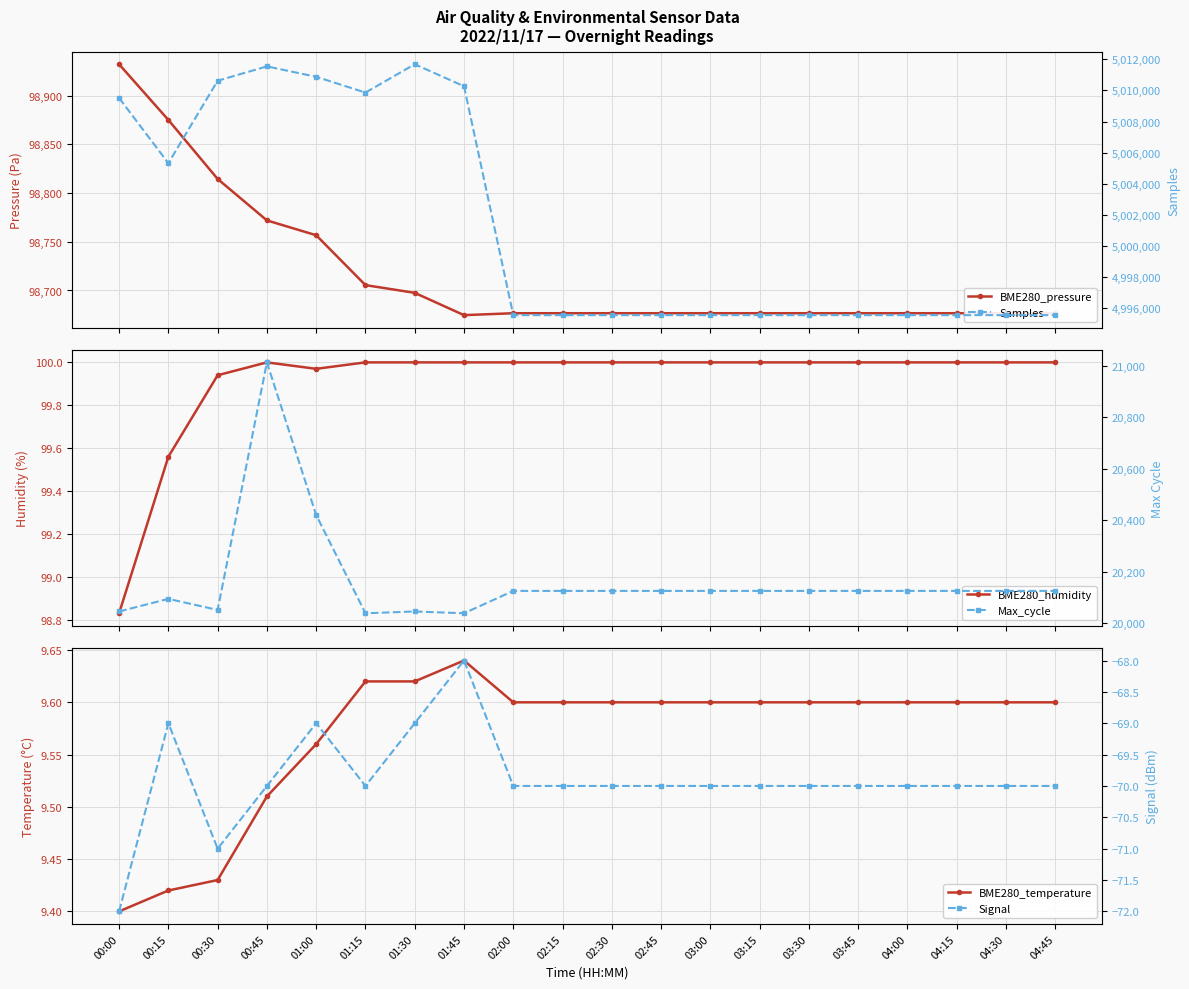

How many lines are shown in the chart?

6